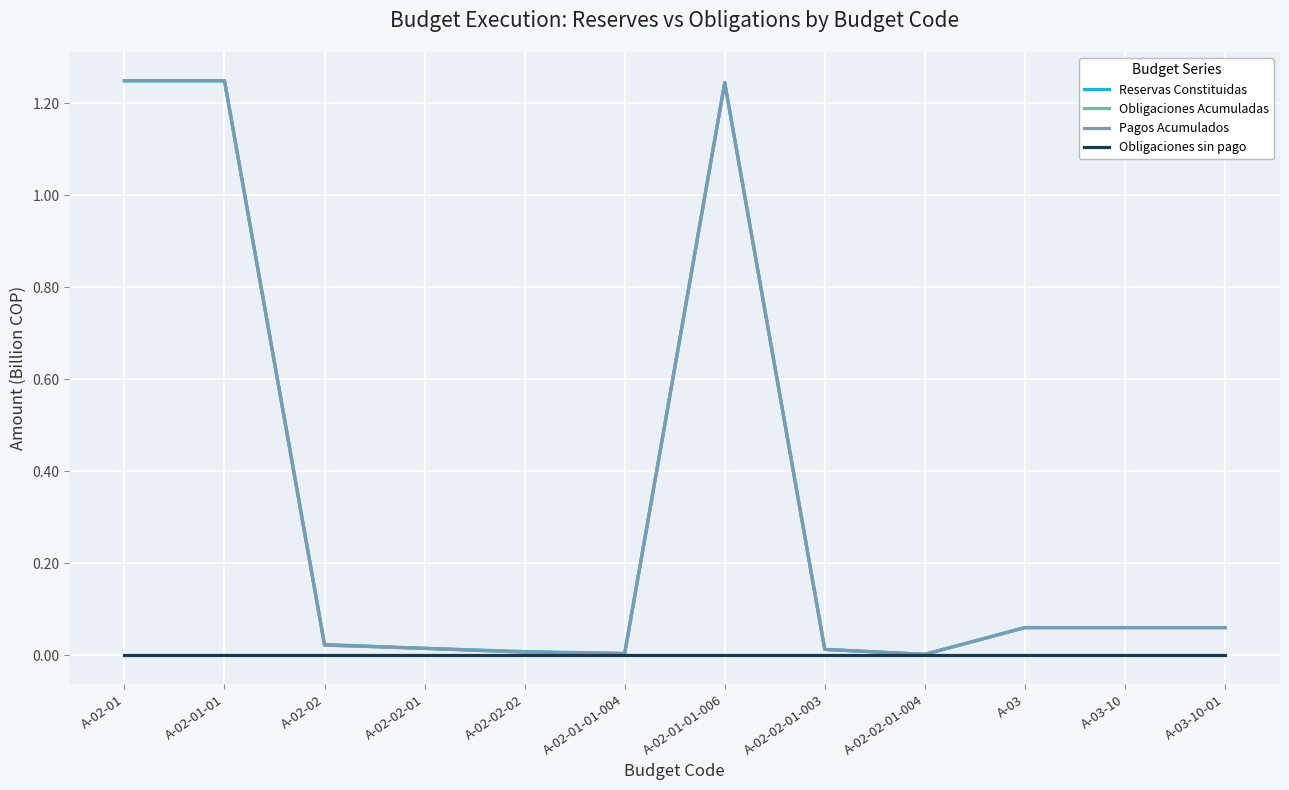

Does the chart have visible grid lines?

Yes